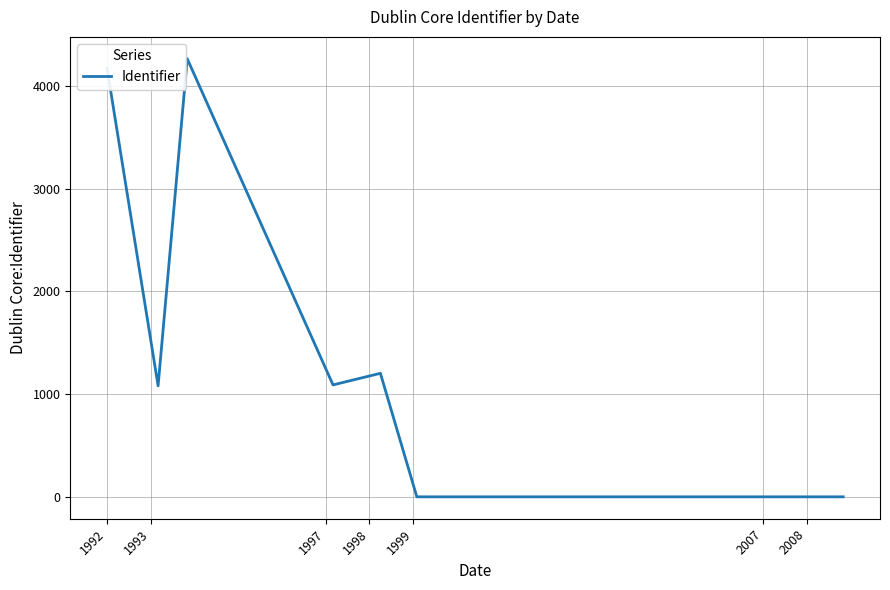

How many points are lower than both their immediate neighbors (excluding endpoints)?

2